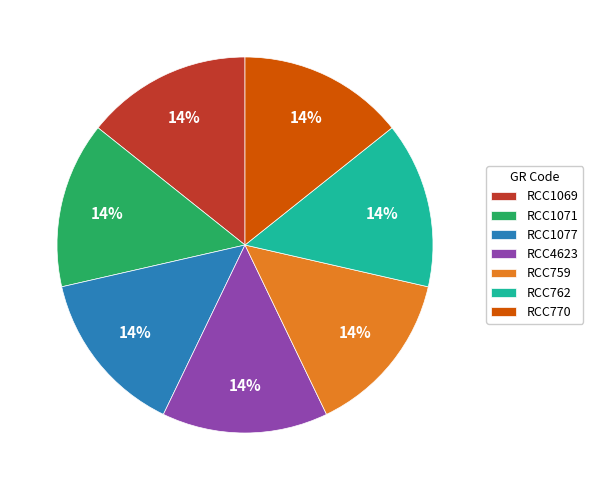

True or false: RCC1071 accounts for 14% of the total.

True